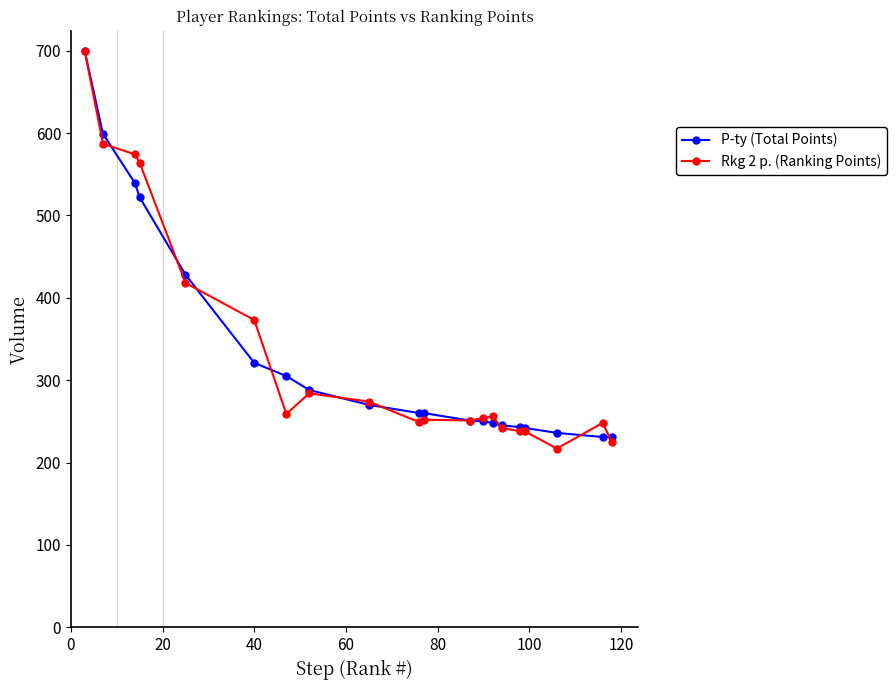

What is the smallest value displayed?

217